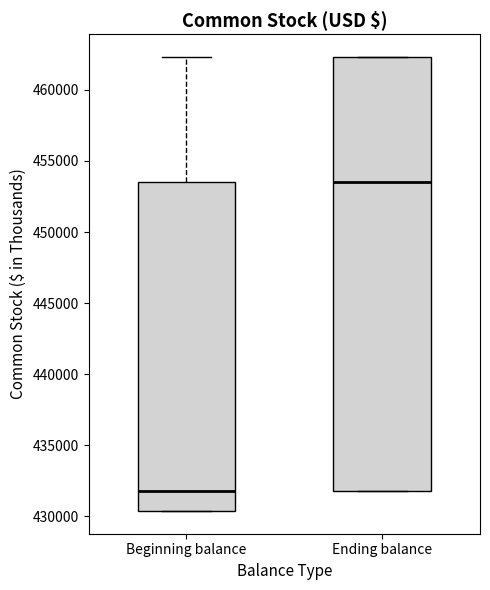

Which box's median line is the lowest?

Beginning balance